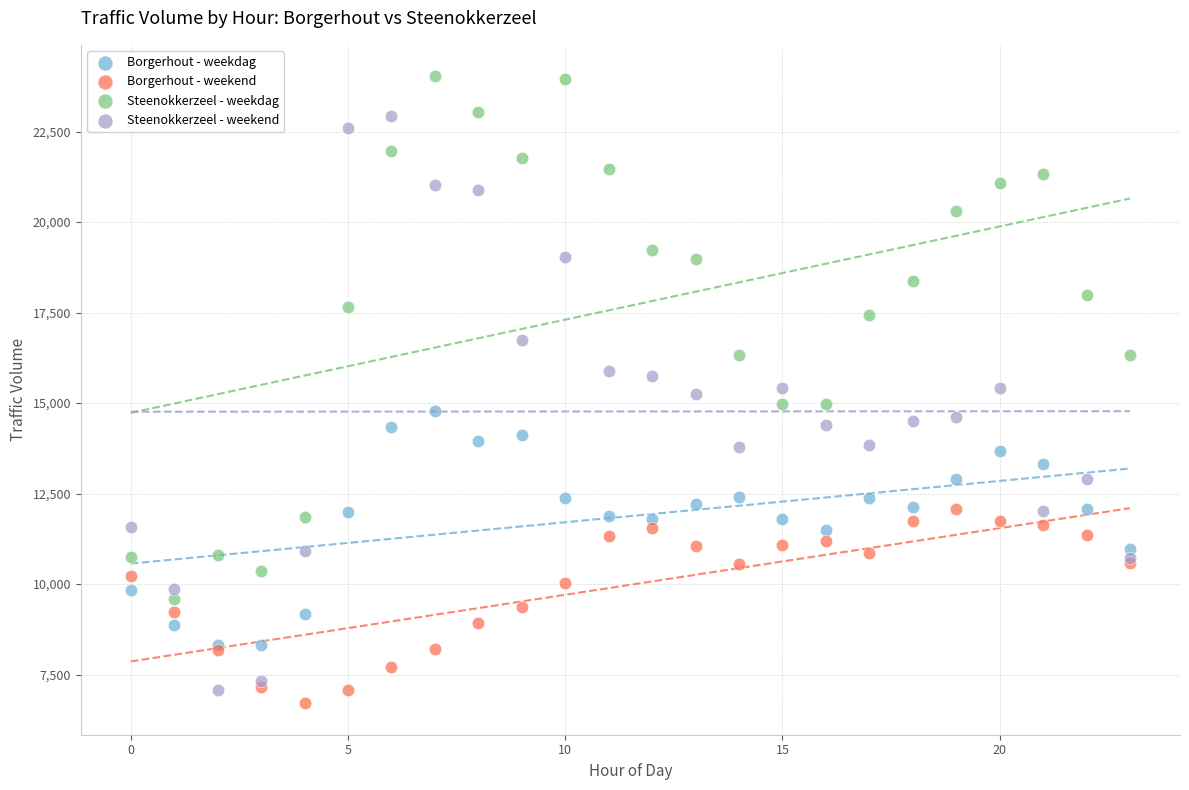

Which series has the widest spread of Y values?

Steenokkerzeel - weekend